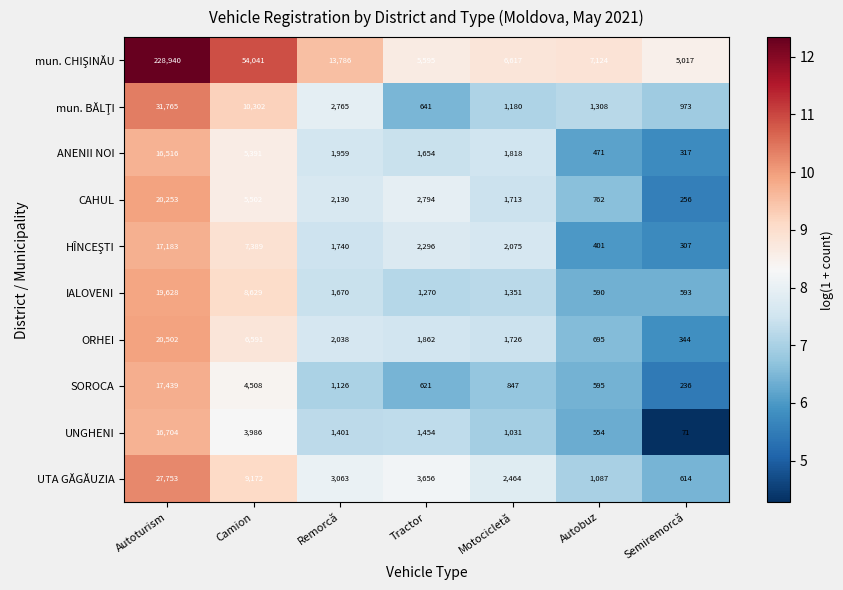

The value of ORHEI at Camion is 8575. True or false?

False